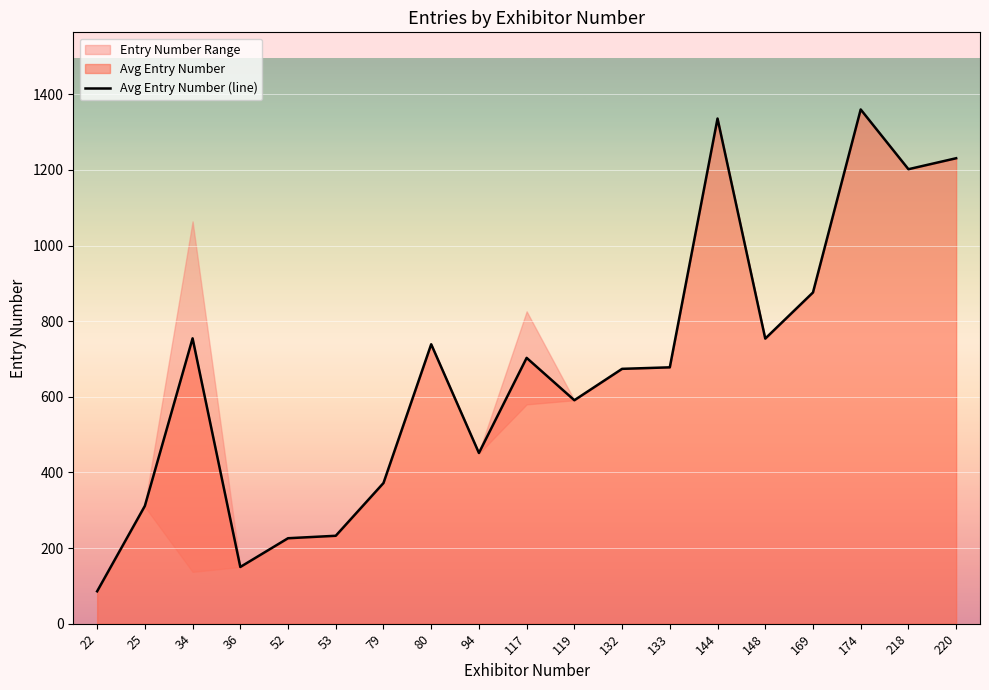

Where is the data nearest to the value 722?

80